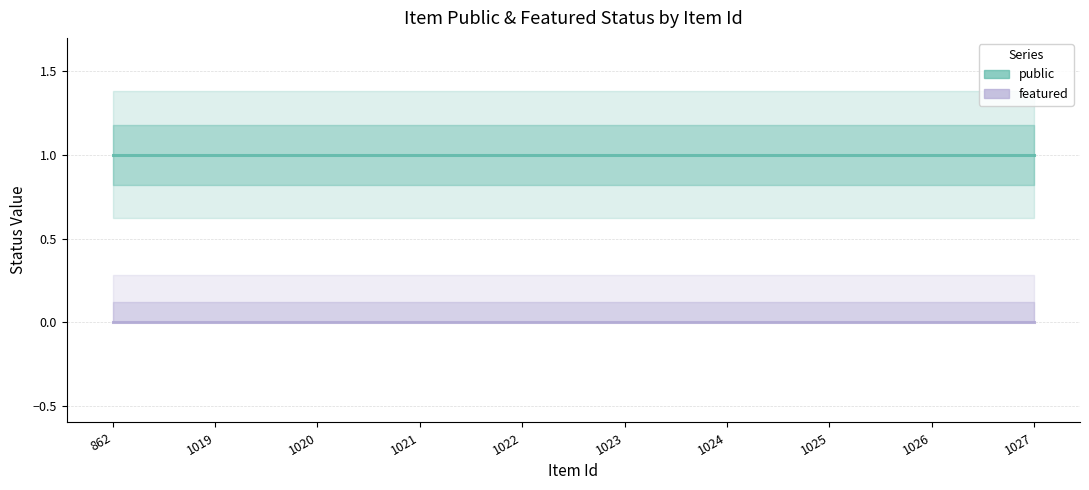

Between 1021 and 1025, which is larger?

1021